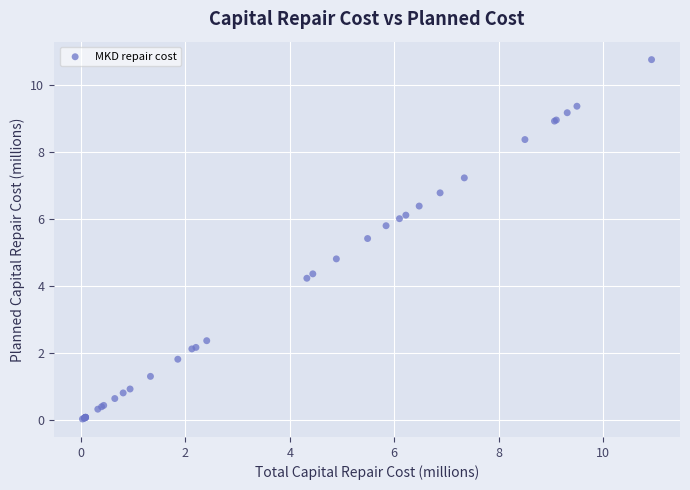

What Y value in the scatter plot is closest to 5?

4.8